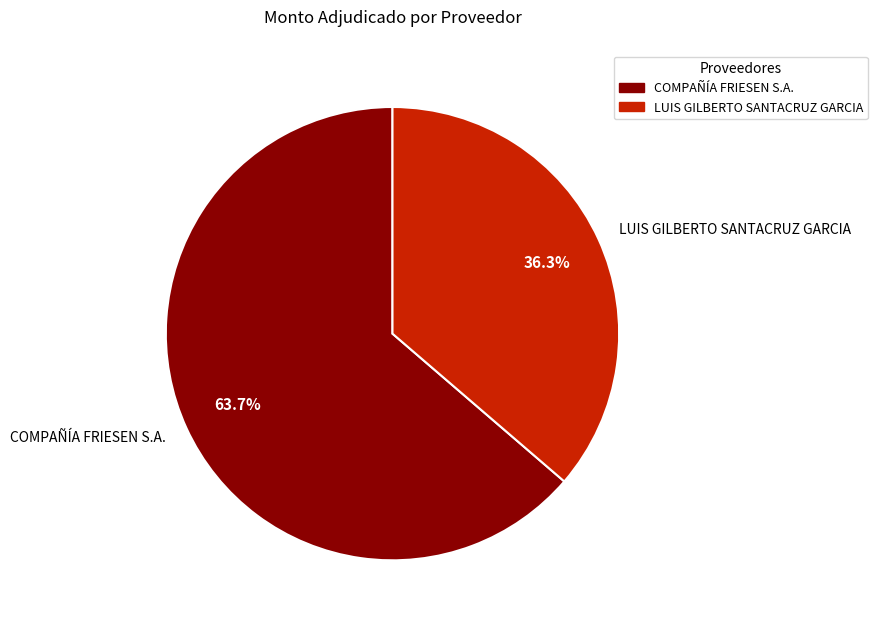

True or false: LUIS GILBERTO SANTACRUZ GARCIA accounts for 36% of the total.

True